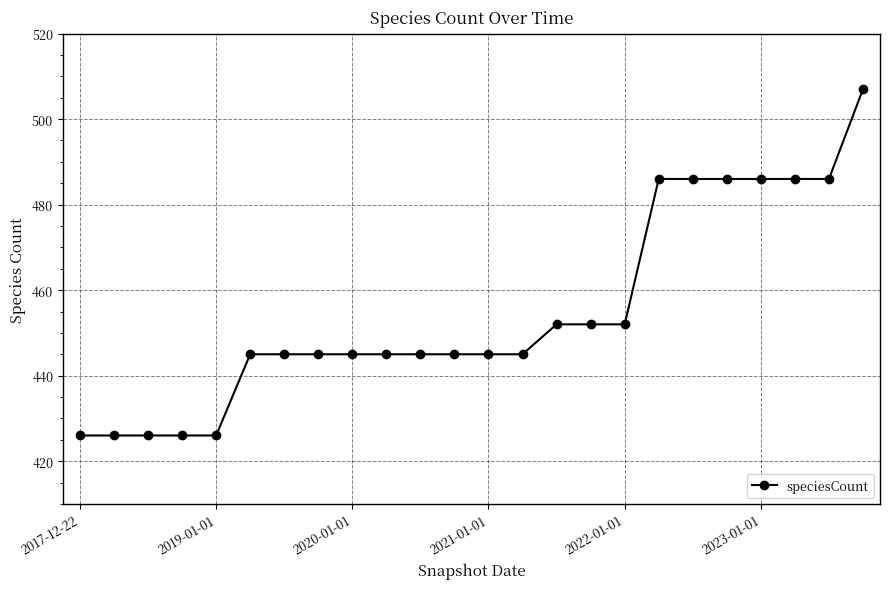

What is the maximum value shown in the chart?

507